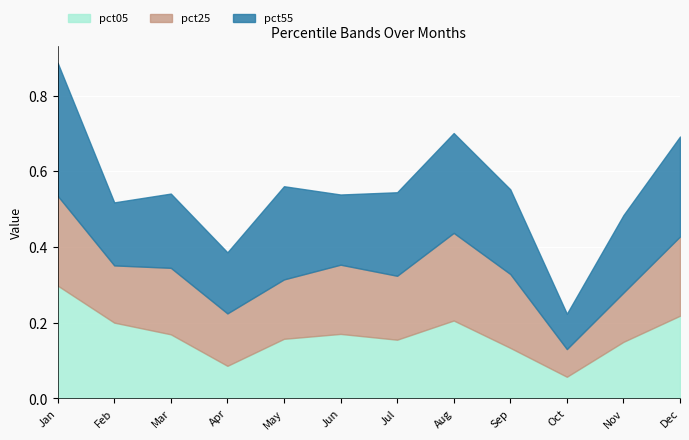

The value of pct05 at Feb is 0.2. True or false?

True